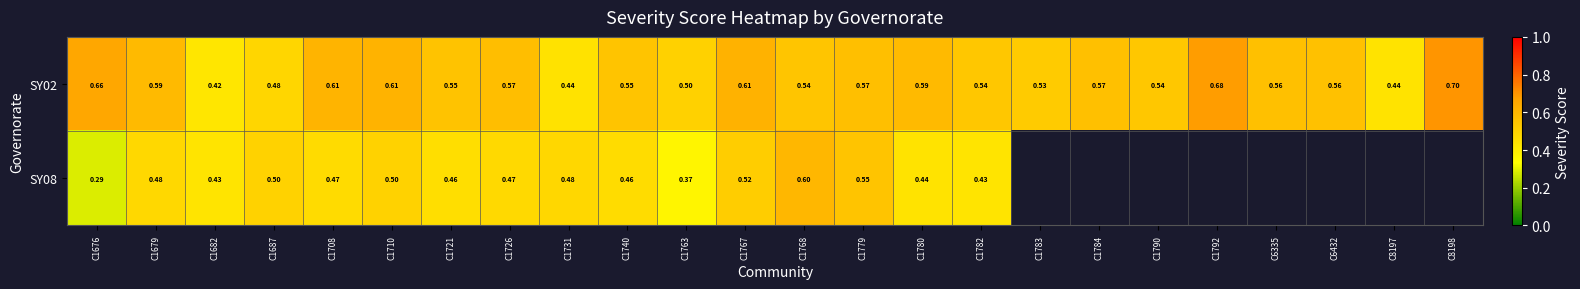

Count the number of categories in the chart.

24